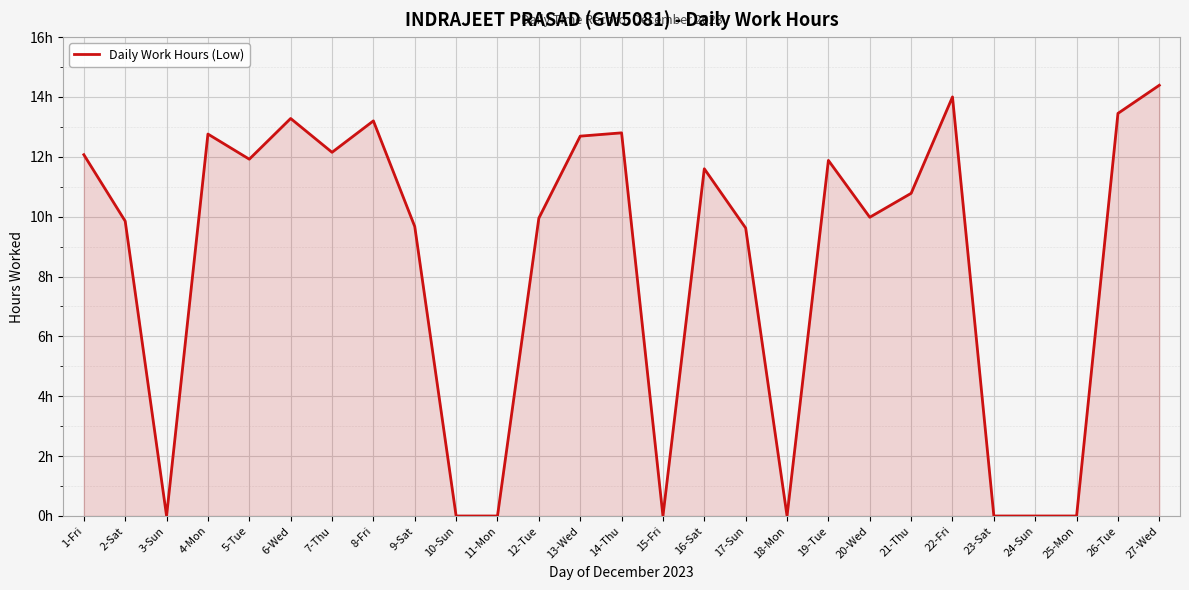

Does the chart have visible grid lines?

Yes